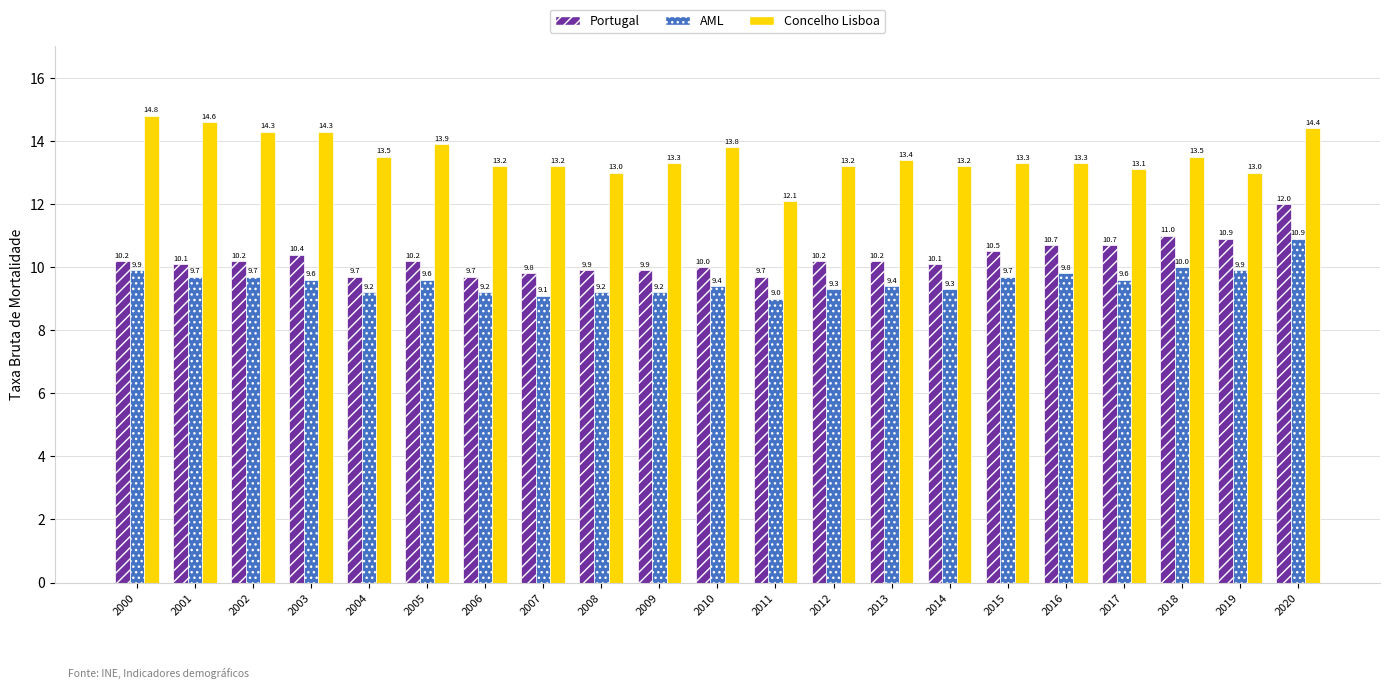

How many values in the AML series exceed 9?

20